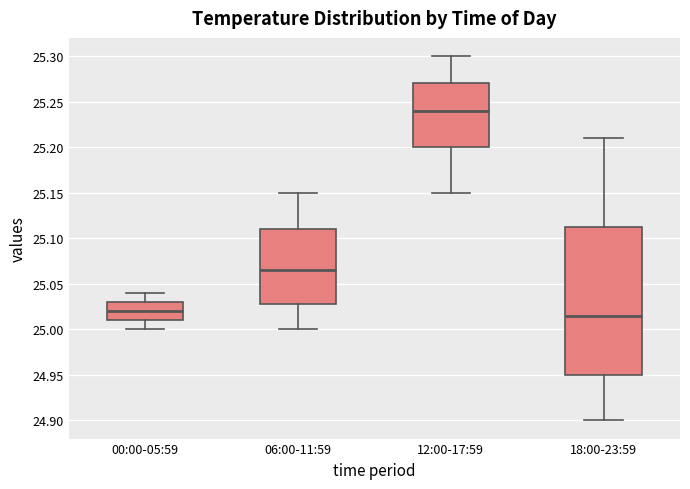

Comparing the boxes themselves (not the whiskers), which one is the tallest?

18:00-23:59